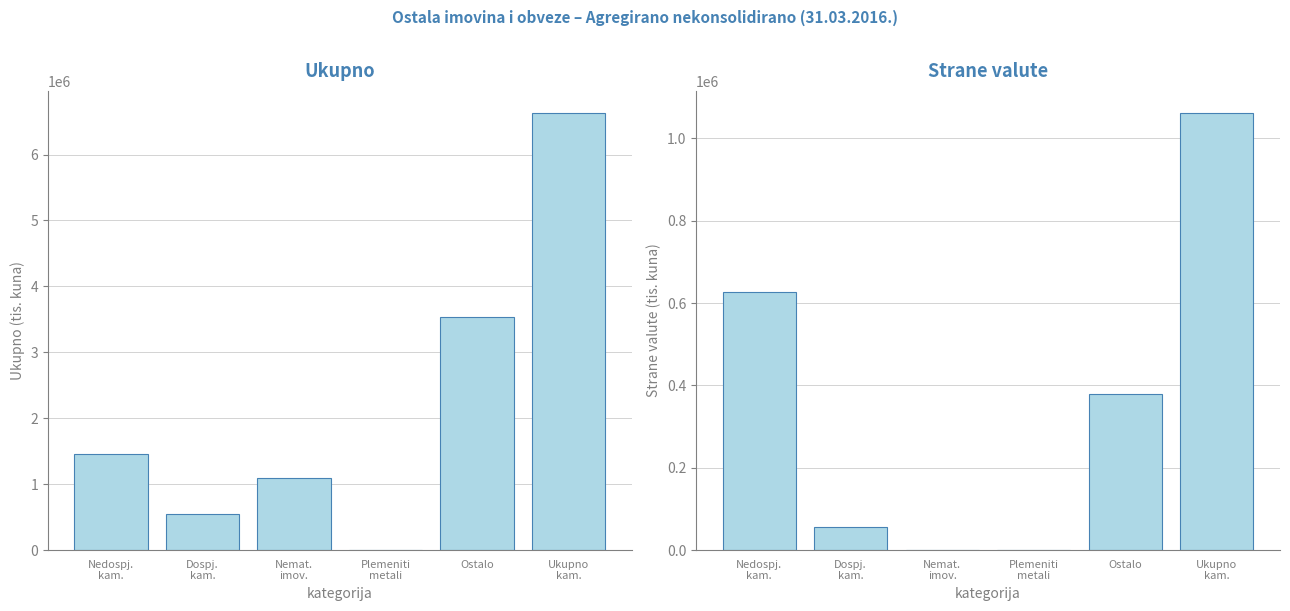

Are the bars horizontal?

No